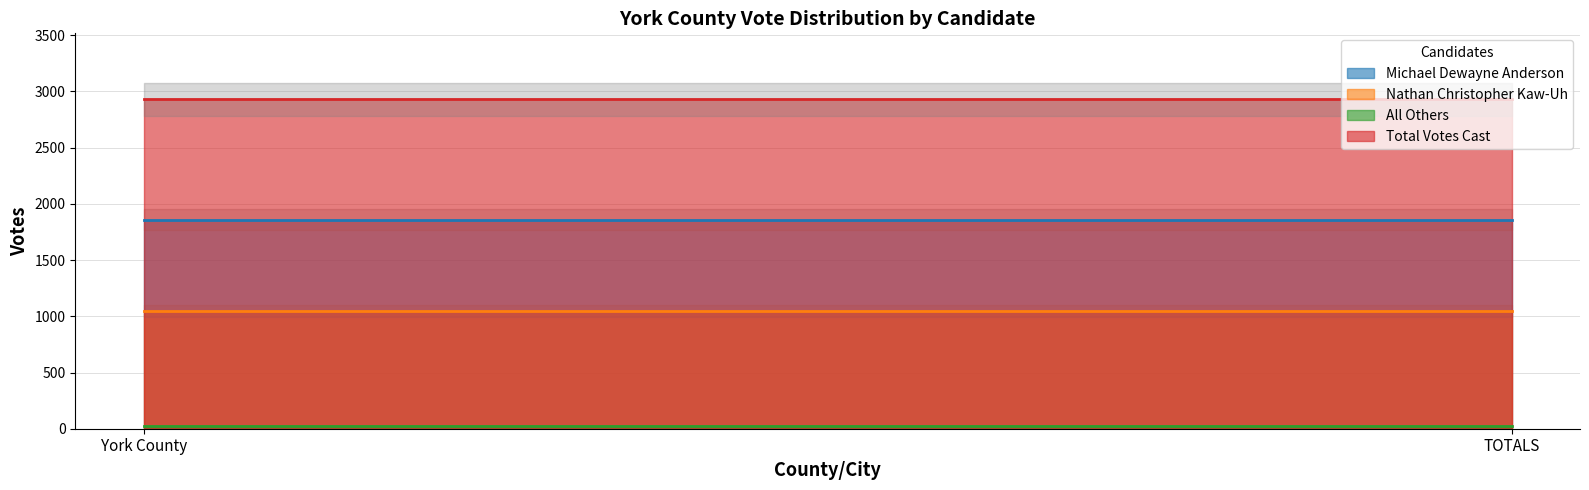

At which category is the sum across all series the highest?

York County